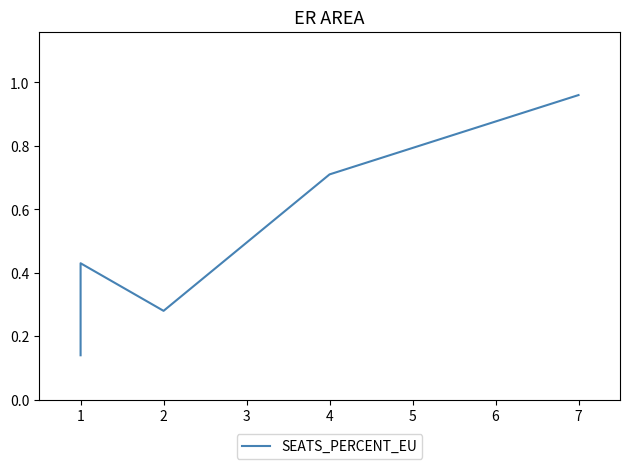

What is the minimum value shown in the chart?

0.1